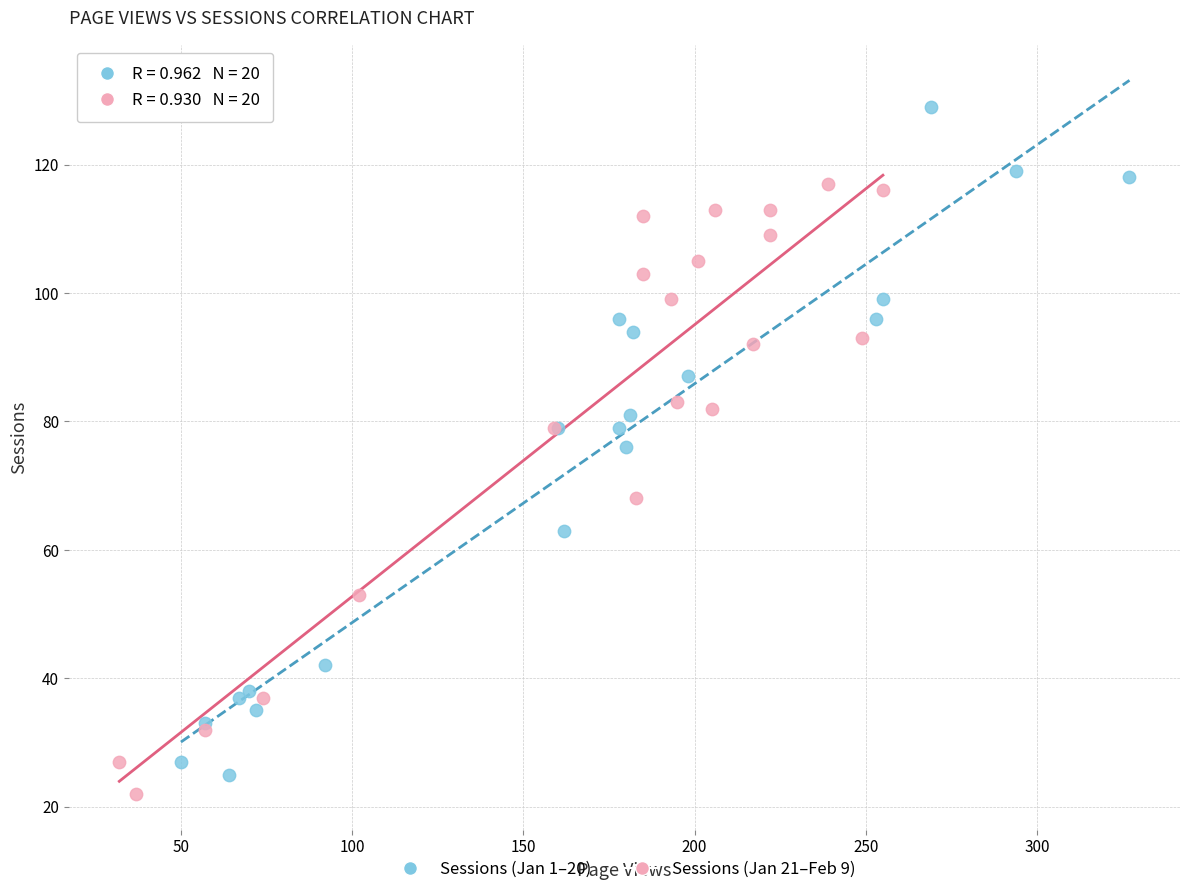

Which series has the largest Y range (max minus min)?

Sessions (Jan 1–20)